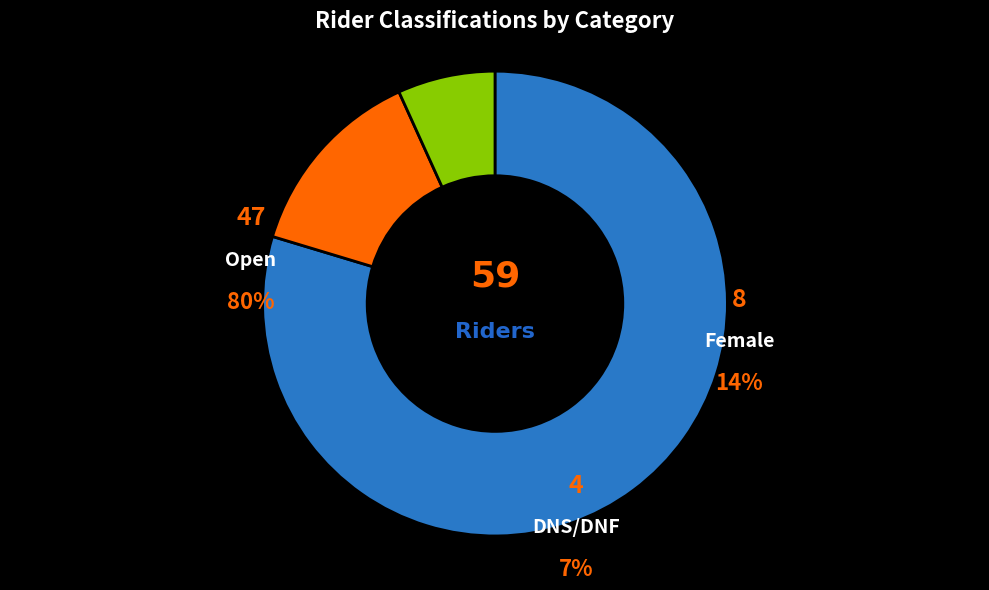

To the nearest percent, what is the average slice percentage?

33%